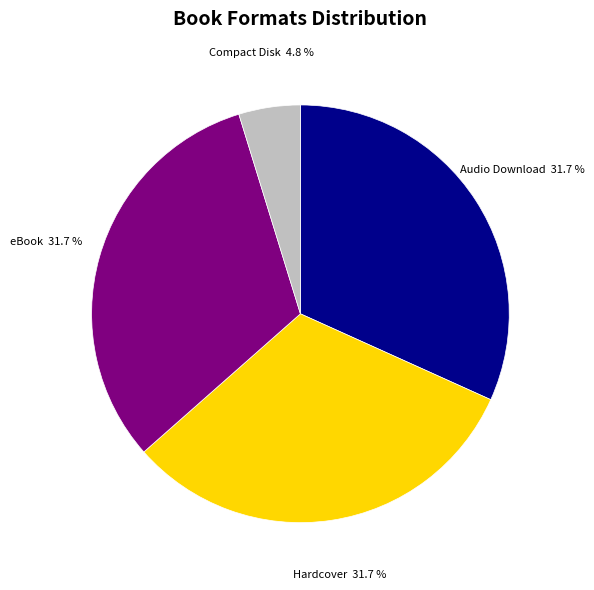

Does any single category account for the majority?

No